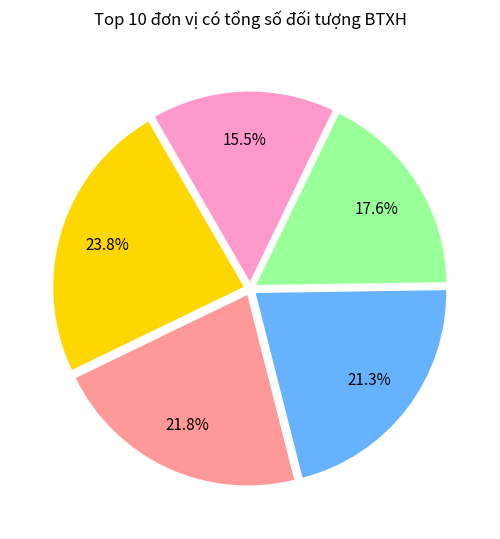

Does any single category account for the majority?

No